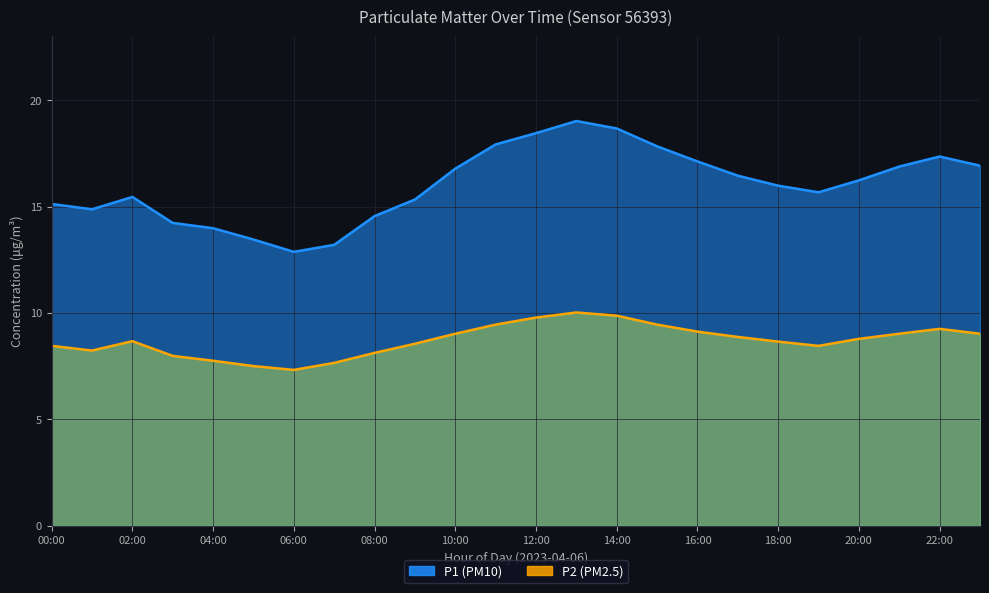

What is the average value of the P1 series?

16.0